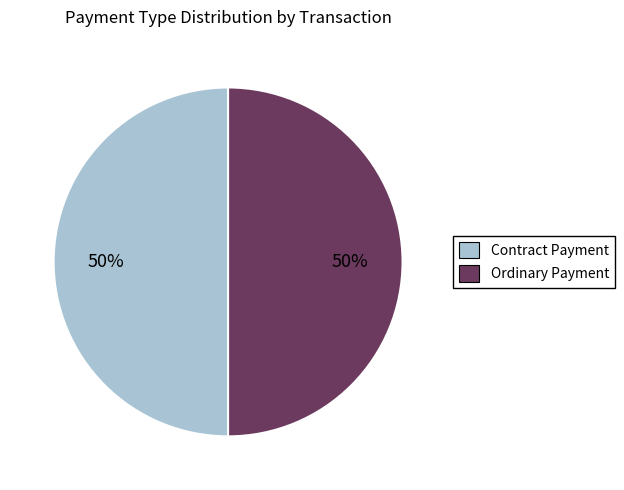

How many segments does this pie chart have?

2